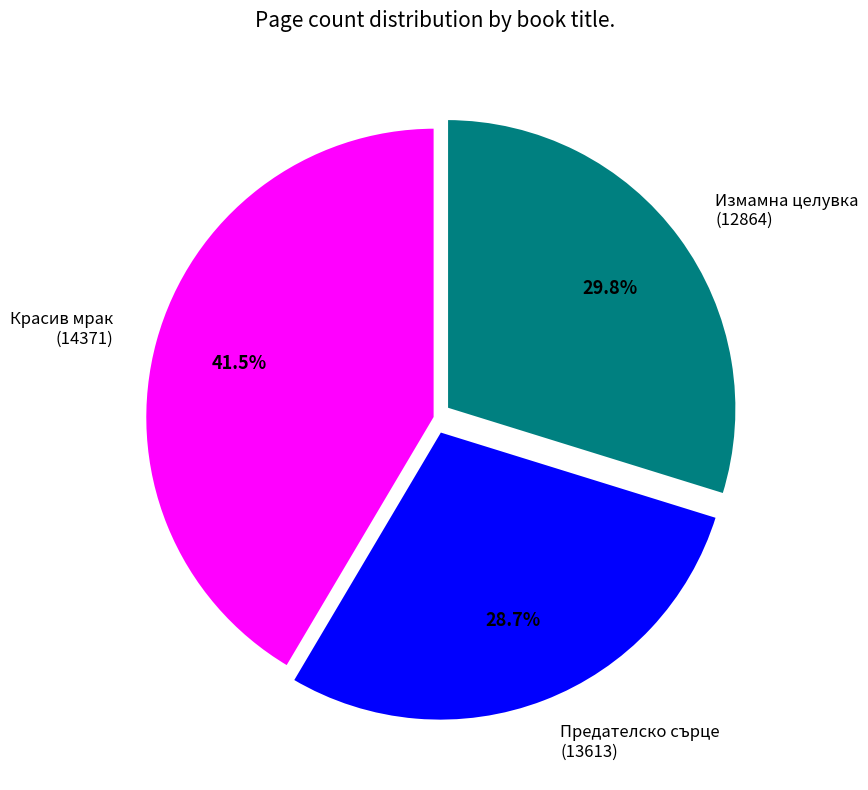

Which slice is the largest?

Красив мрак (14371)